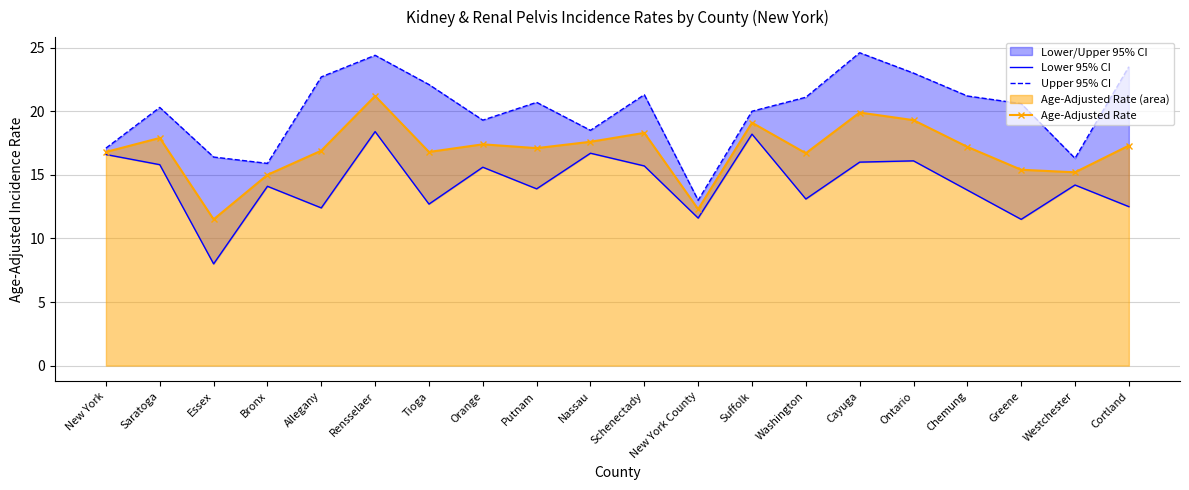

Reading left to right, transcribe all the data shown in this chart.

Lower 95% CI: New York=16.6	Saratoga=15.8	Essex=8.0	Bronx=14.1	Allegany=12.4	Rensselaer=18.4	Tioga=12.7	Orange=15.6	Putnam=13.9	Nassau=16.7	Schenectady=15.7	New York County=11.6	Suffolk=18.2	Washington=13.1	Cayuga=16.0	Ontario=16.1	Chemung=13.8	Greene=11.5	Westchester=14.2	Cortland=12.5
Upper 95% CI: New York=17.1	Saratoga=20.3	Essex=16.4	Bronx=15.9	Allegany=22.7	Rensselaer=24.4	Tioga=22.1	Orange=19.3	Putnam=20.7	Nassau=18.5	Schenectady=21.3	New York County=13.0	Suffolk=20.0	Washington=21.1	Cayuga=24.6	Ontario=23.0	Chemung=21.2	Greene=20.6	Westchester=16.3	Cortland=23.5
Age-Adjusted Rate: New York=16.8	Saratoga=17.9	Essex=11.5	Bronx=15.0	Allegany=16.9	Rensselaer=21.2	Tioga=16.8	Orange=17.4	Putnam=17.1	Nassau=17.6	Schenectady=18.3	New York County=12.3	Suffolk=19.1	Washington=16.7	Cayuga=19.9	Ontario=19.3	Chemung=17.2	Greene=15.4	Westchester=15.2	Cortland=17.3